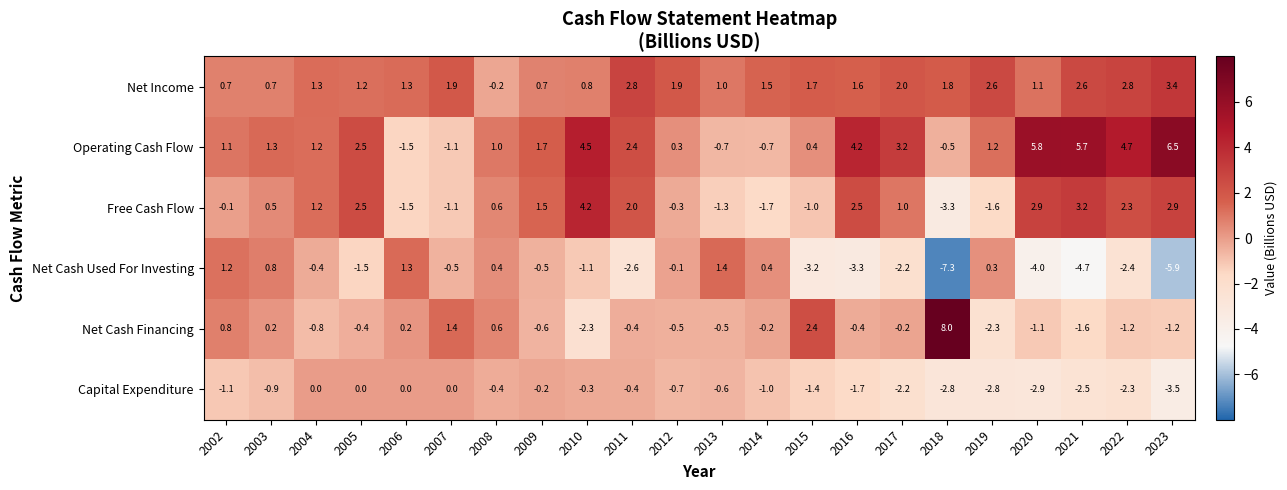

What is the average value of the Free Cash Flow series?

0.7